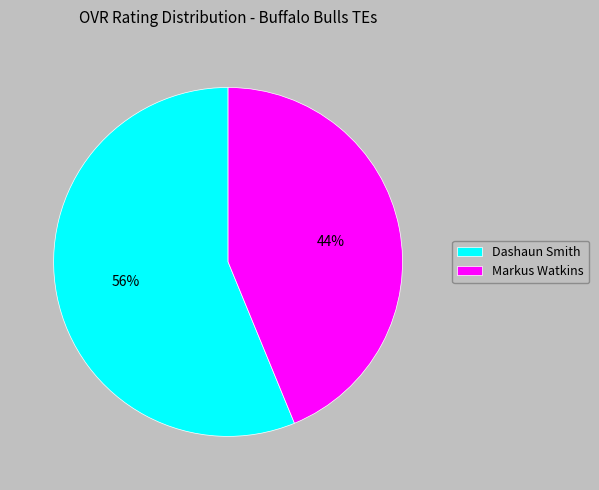

How many segments does this pie chart have?

2